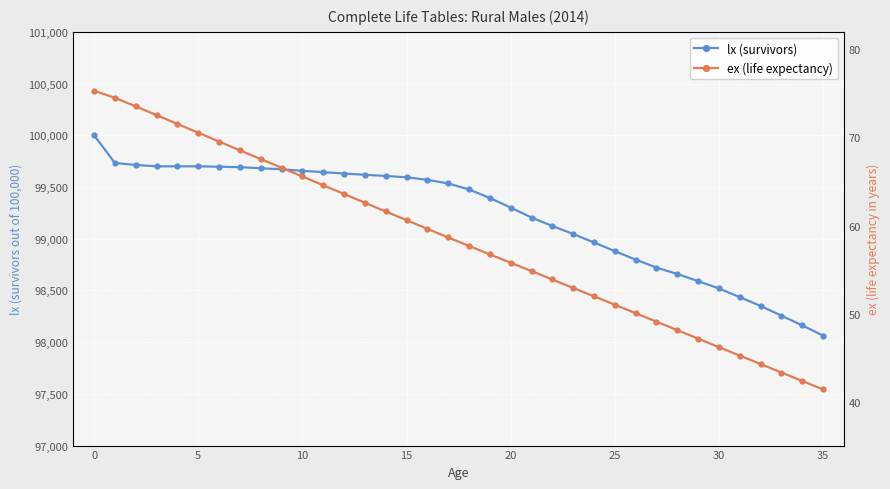

What is the label of the 3rd point from the right?

33